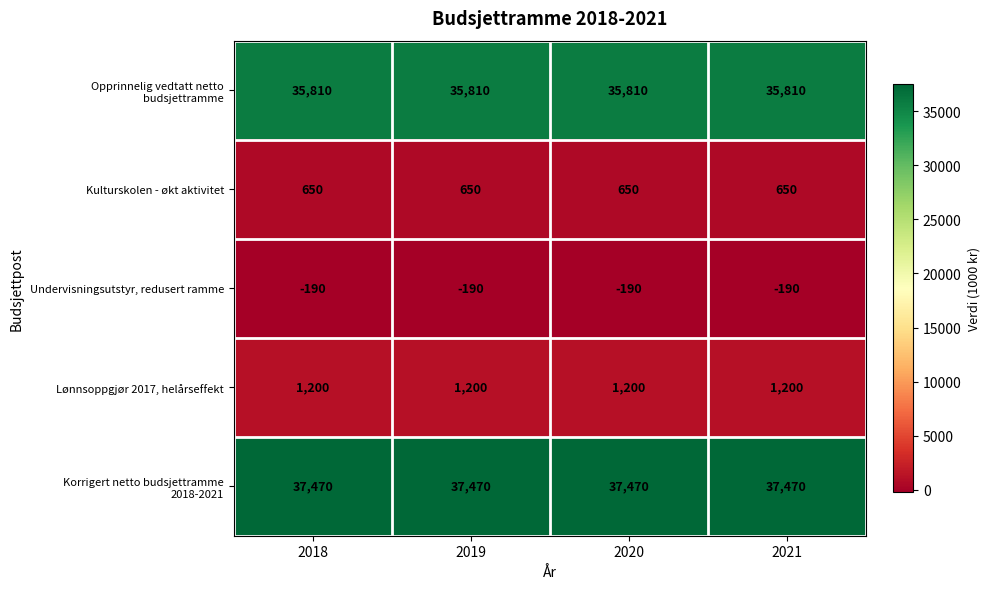

What is the total value across all series at 2020?

74940